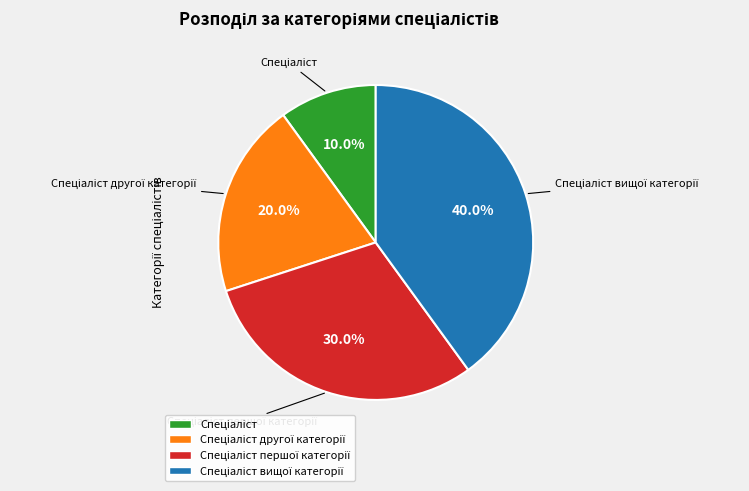

Does any single category account for the majority?

No